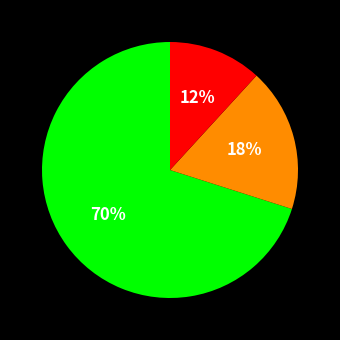

Count the number of slices in the pie.

3